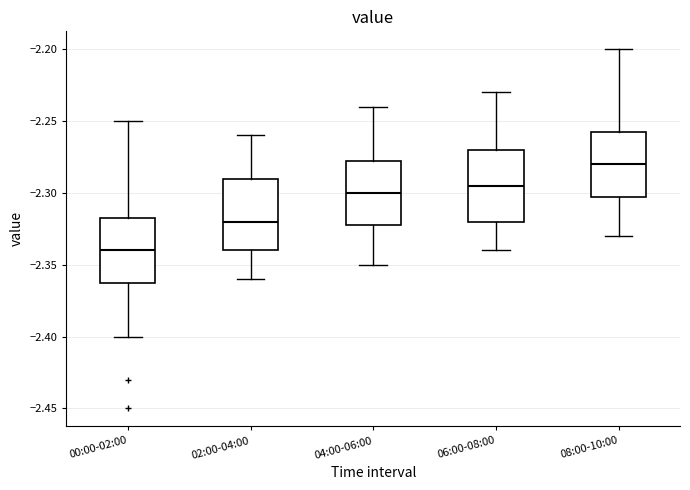

Where is the upper edge of the box for 06:00-08:00 on the y-axis? The values are not printed on the chart, so give them approximately, as read against the axis.

-2.270